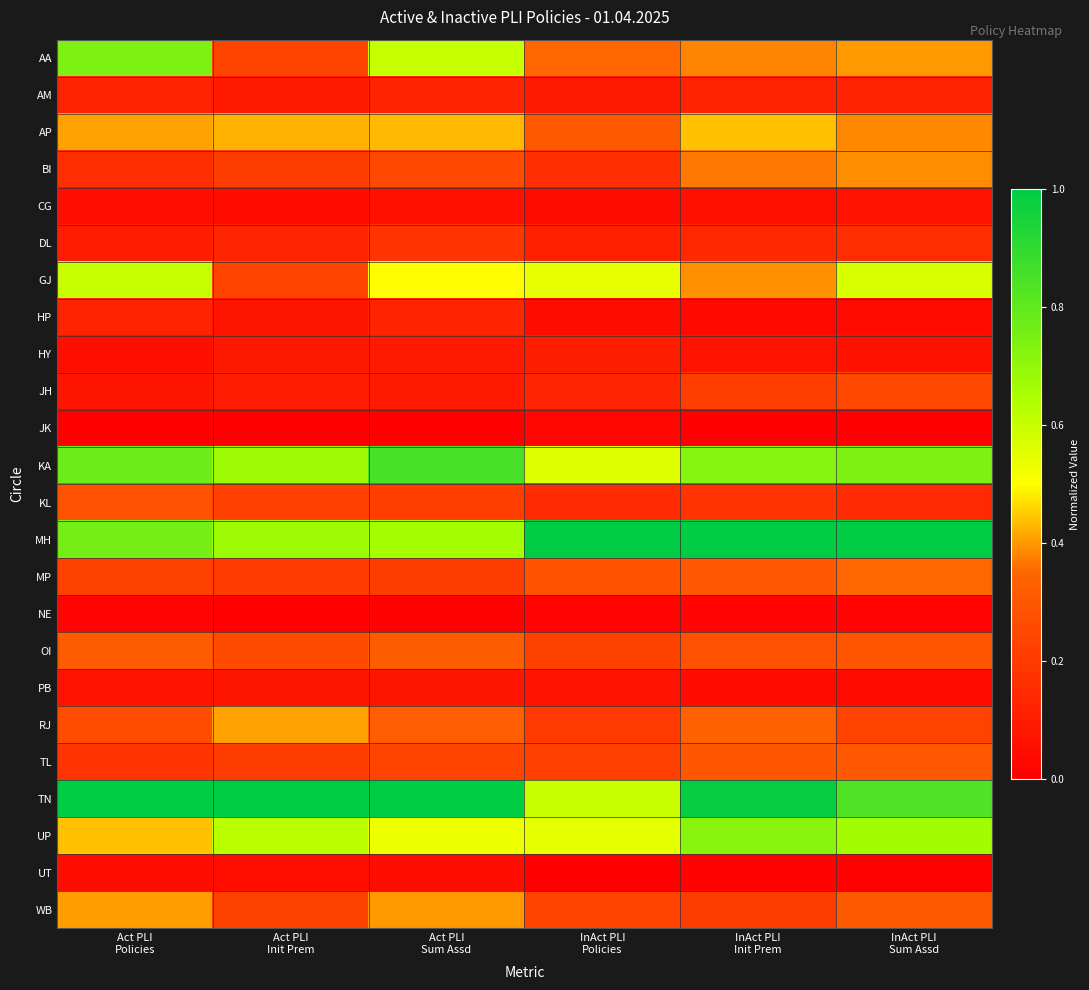

List the series in order of their peak value, highest first.

MH, TN, KA, AA, UP, GJ, AP, RJ, WB, BI, MP, OI, TL, KL, JH, DL, HP, AM, HY, PB, CG, UT, JK, NE